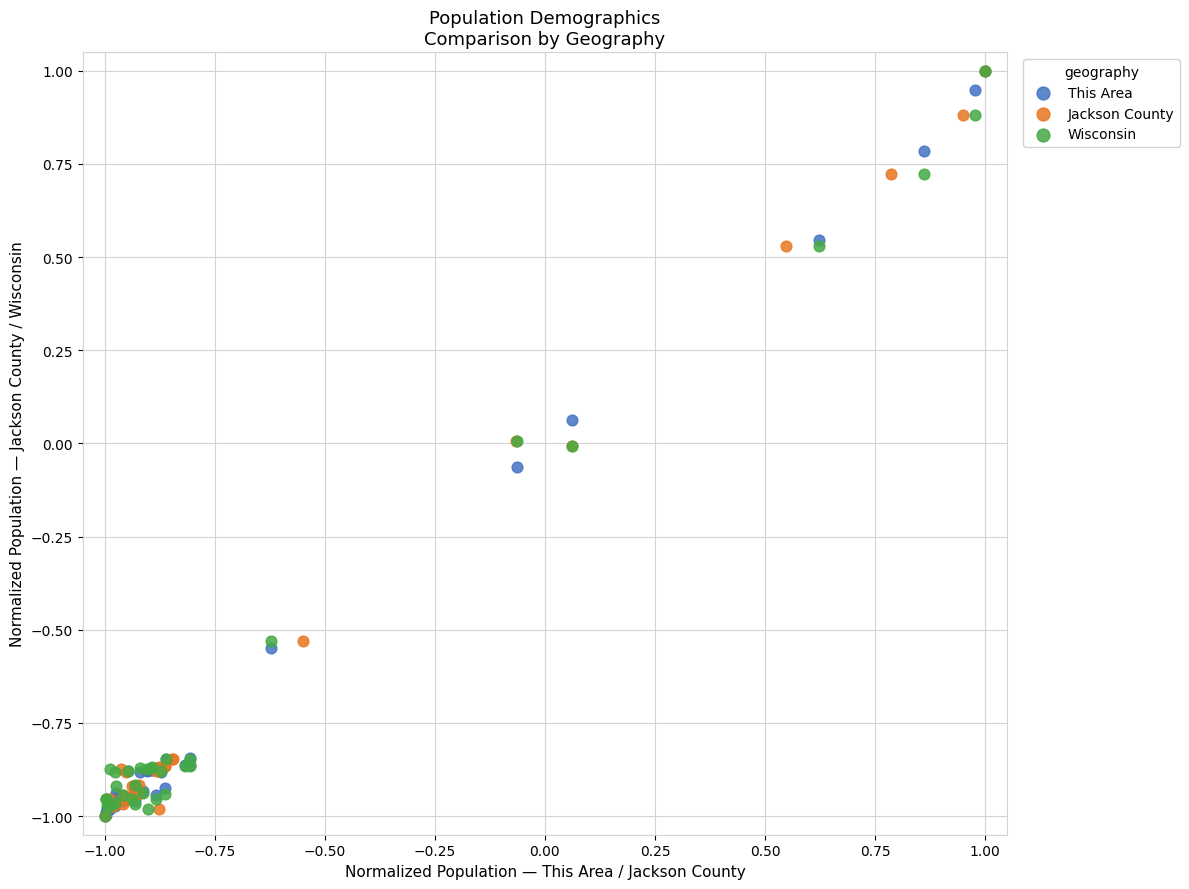

What are all the series names shown in the legend?

This Area, Jackson County, Wisconsin